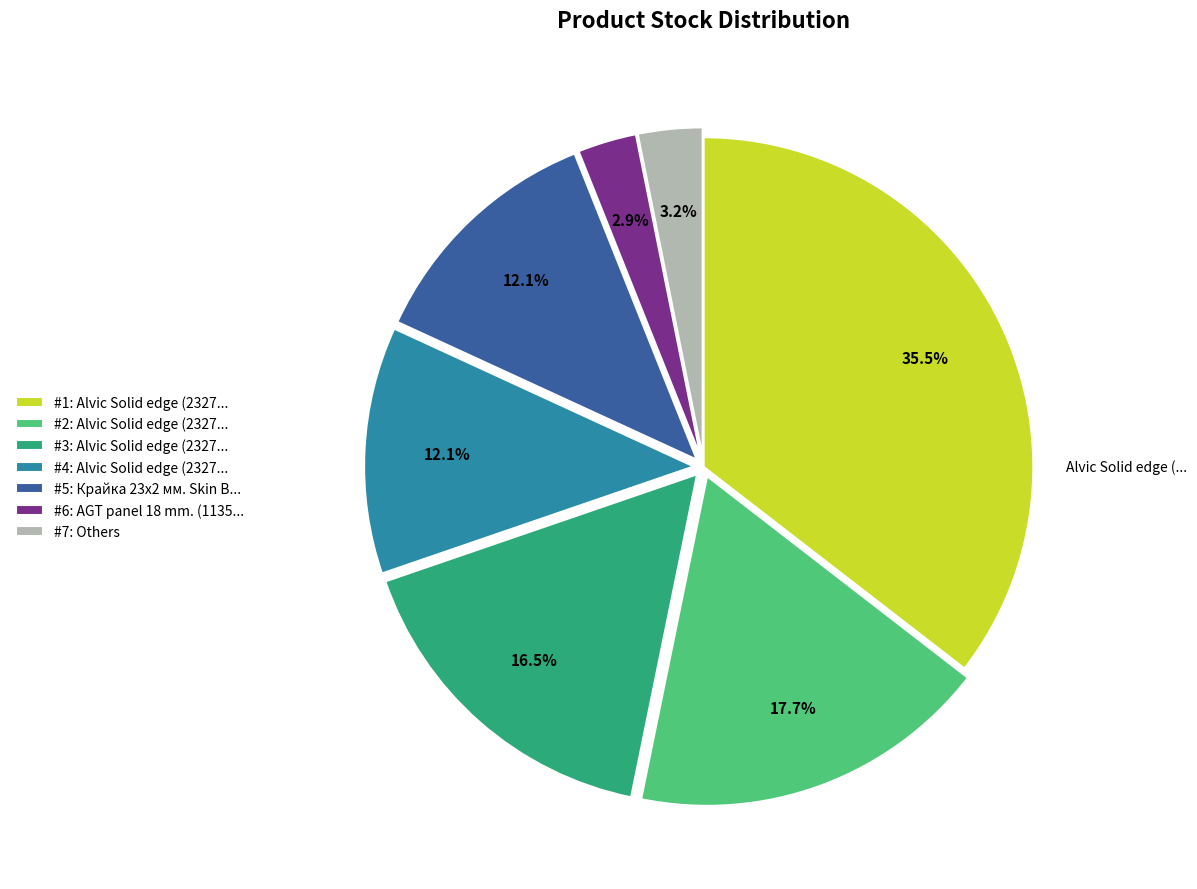

Does #6: AGT panel 18 mm. (1135... account for over 50% of the chart?

No